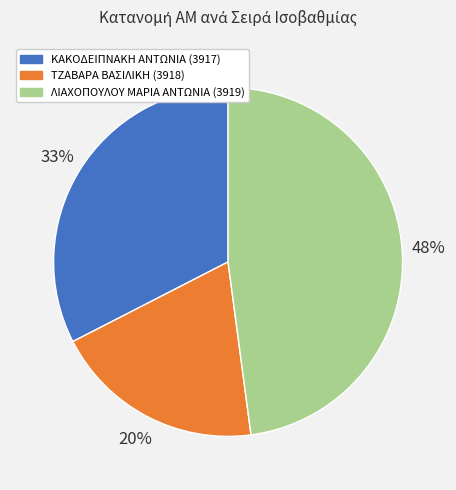

How many slices are in this pie chart?

3